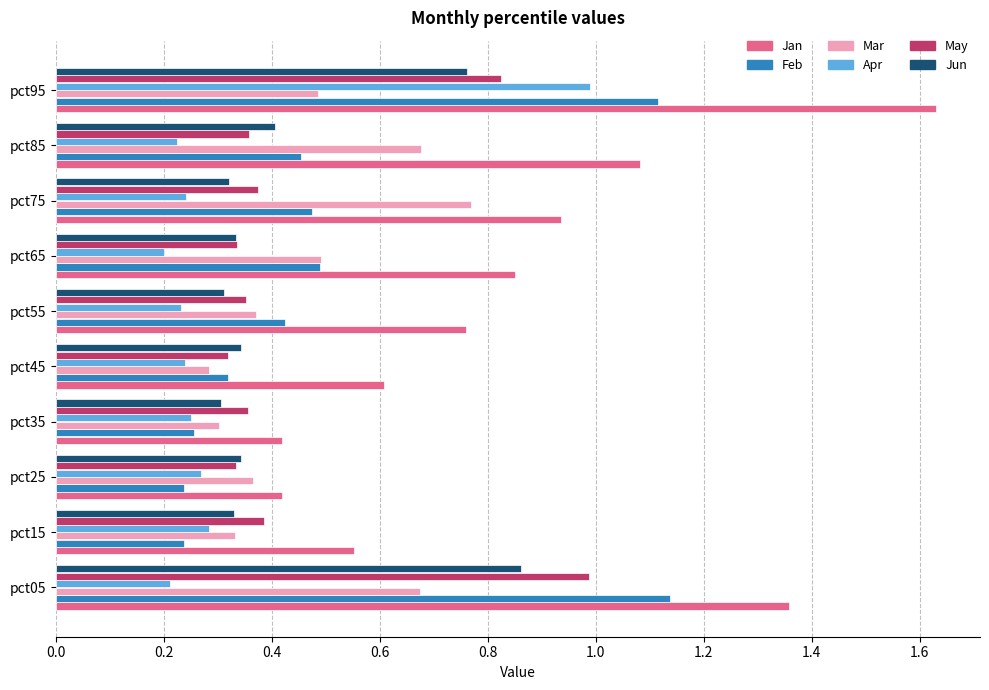

Which series has the largest range (max minus min)?

Jan